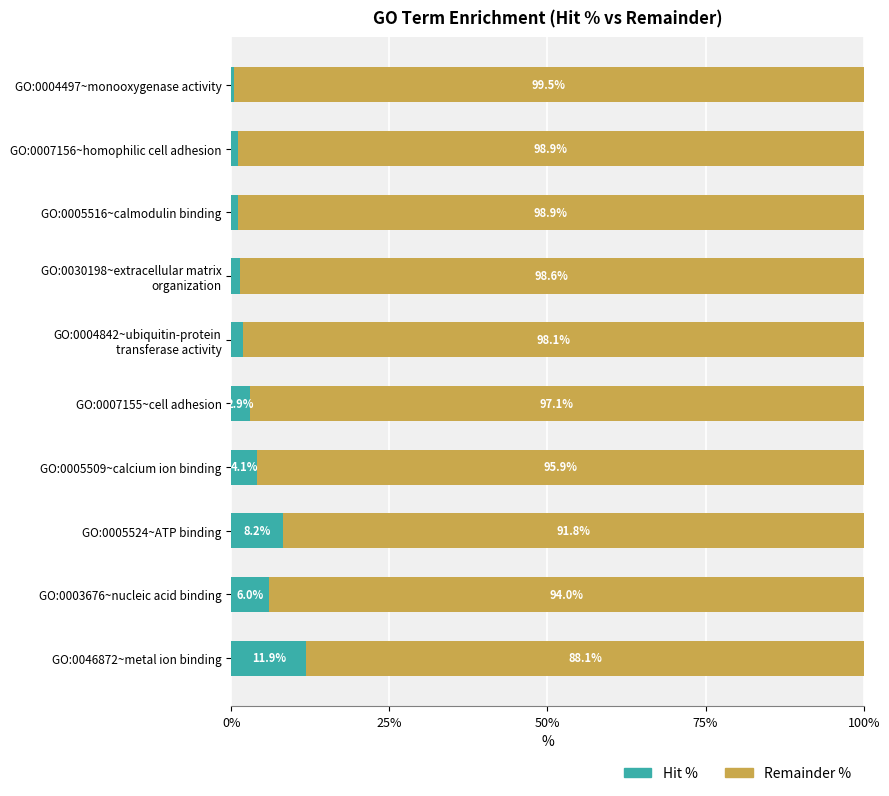

Which category has the lowest value in the Hit % series?

GO:0004497~monooxygenase activity